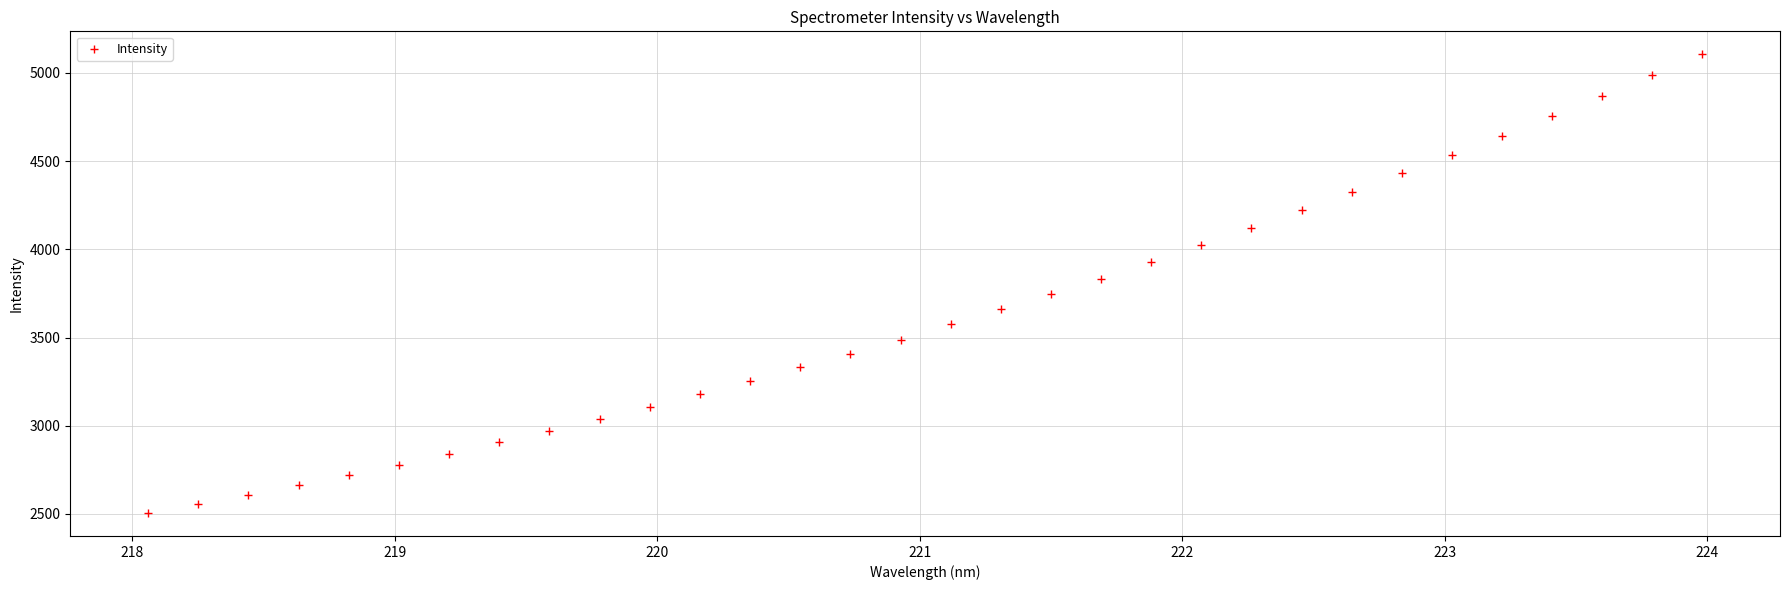

What is the range of Y values (max minus min)?

2601.1